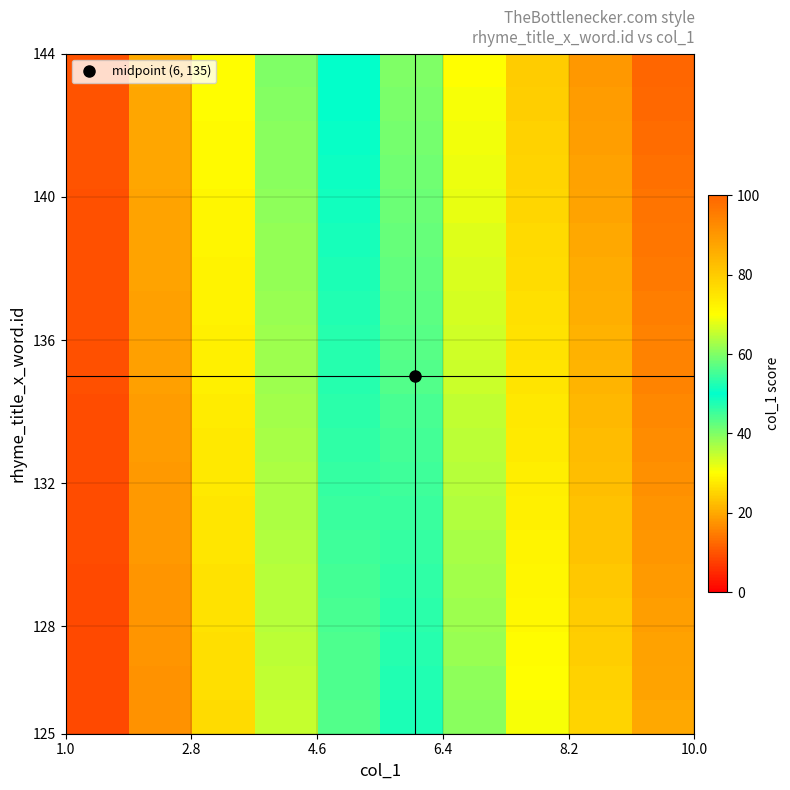

What is the maximum value shown in the chart?

100.0